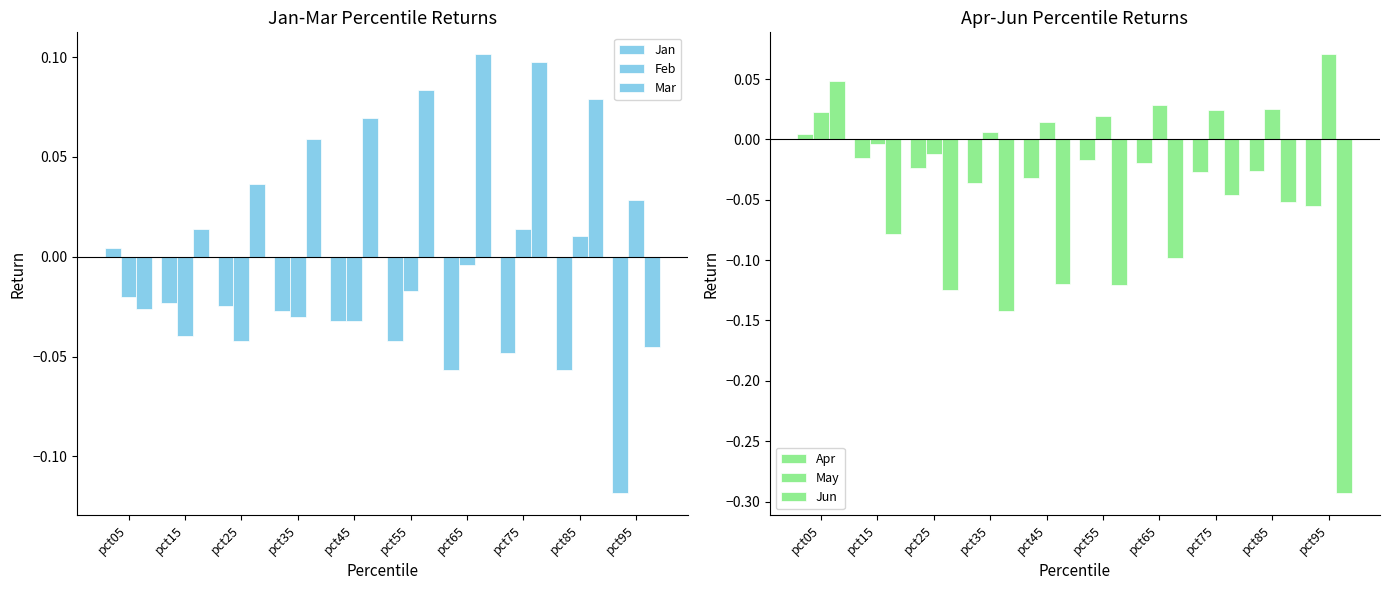

List the series in order of their peak value, lowest first.

Jan, Apr, Feb, Jun, May, Mar